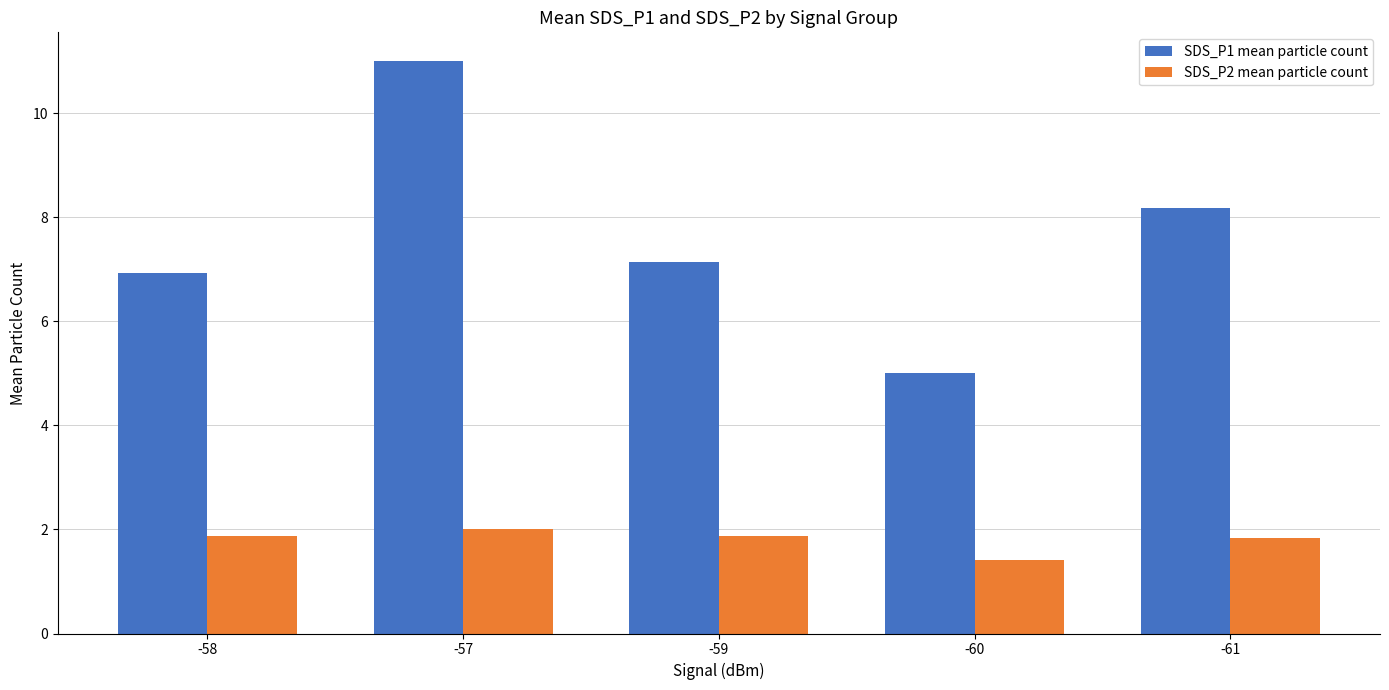

List the series in order of their peak value, lowest first.

SDS_P2 mean particle count, SDS_P1 mean particle count